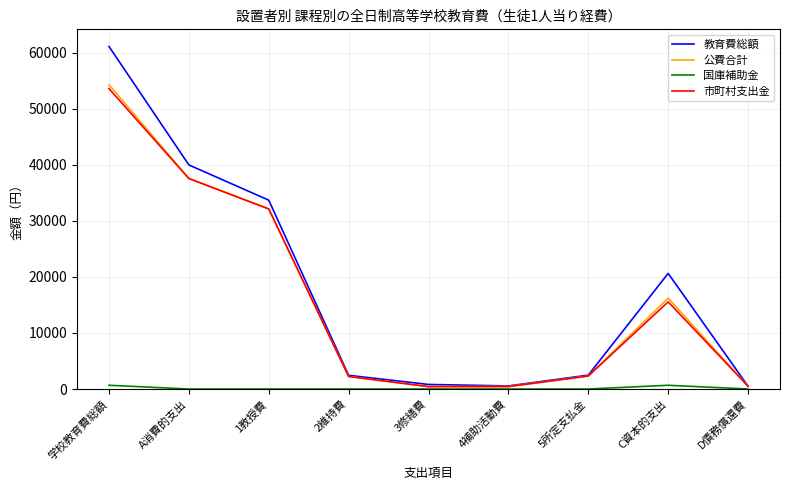

Is the value of 公費合計 at C資本的支出 greater than the value of 国庫補助金 at 5所定支払金?

Yes